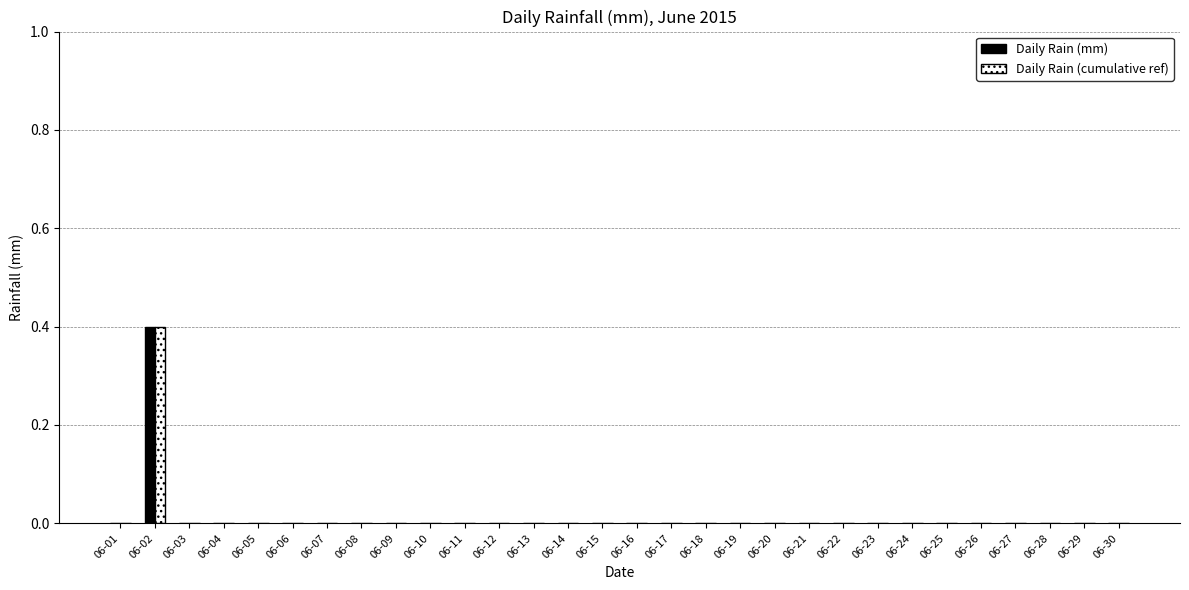

Count the number of categories in the chart.

30